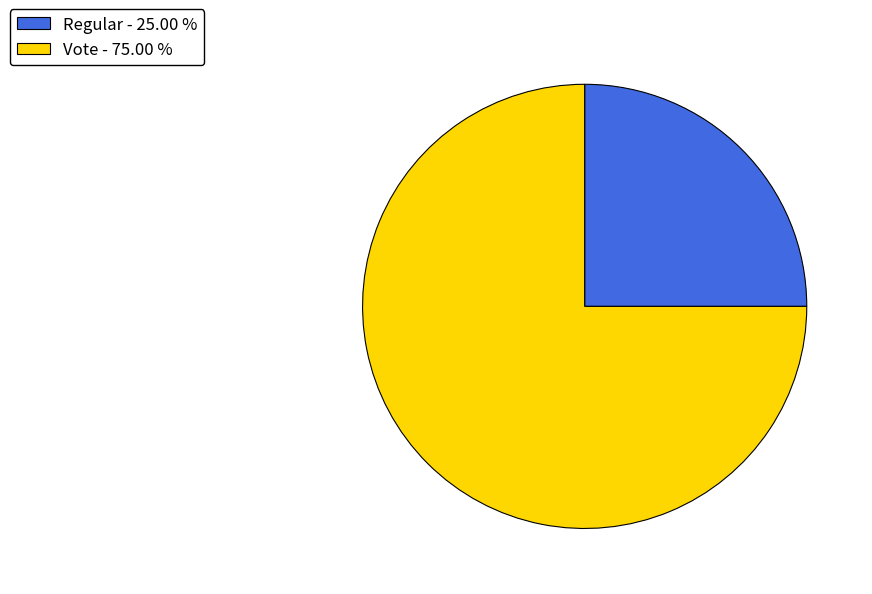

Rank the categories by value from lowest to highest.

Regular, Vote